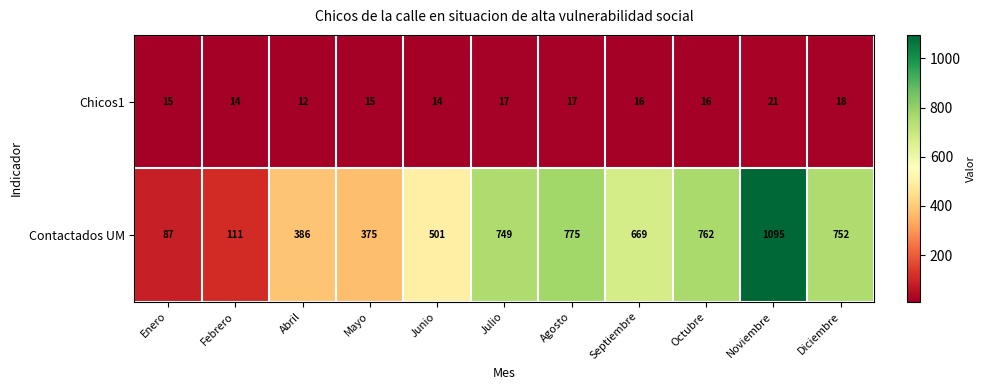

What is the spread (max minus min) of values at Octubre?

746